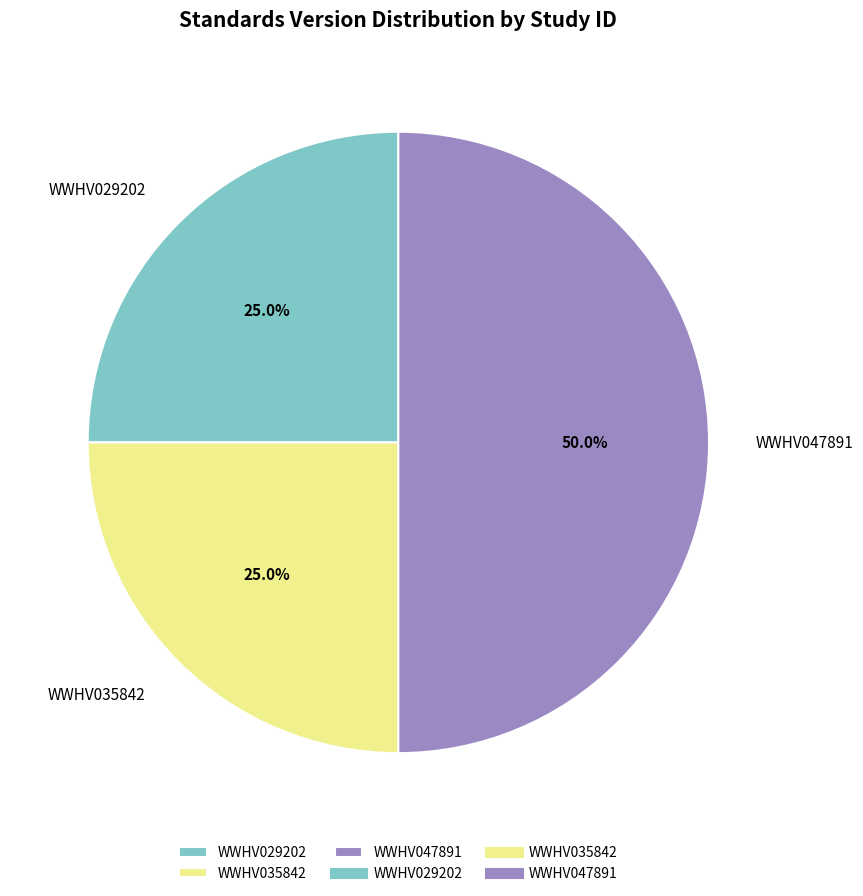

Is WWHV035842 the majority of the pie?

No